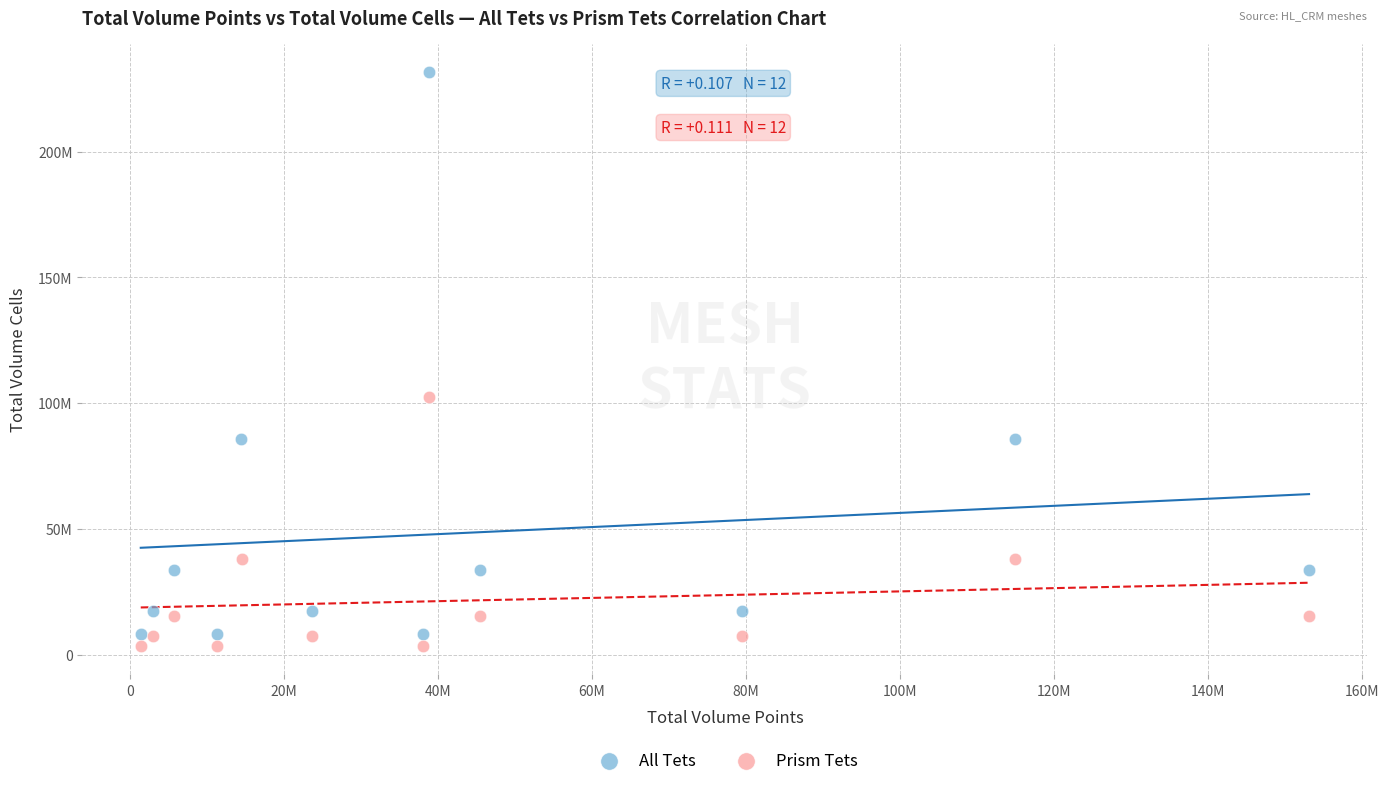

What are all the series names shown in the legend?

All Tets, Prism Tets